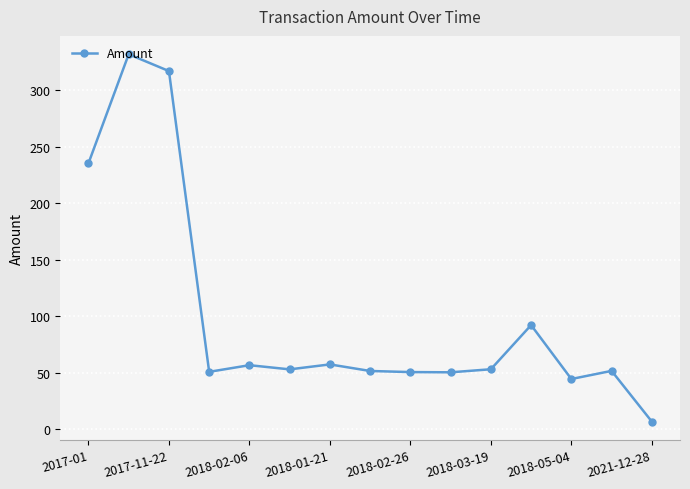

What is the value of the 7th point from the left?

57.4